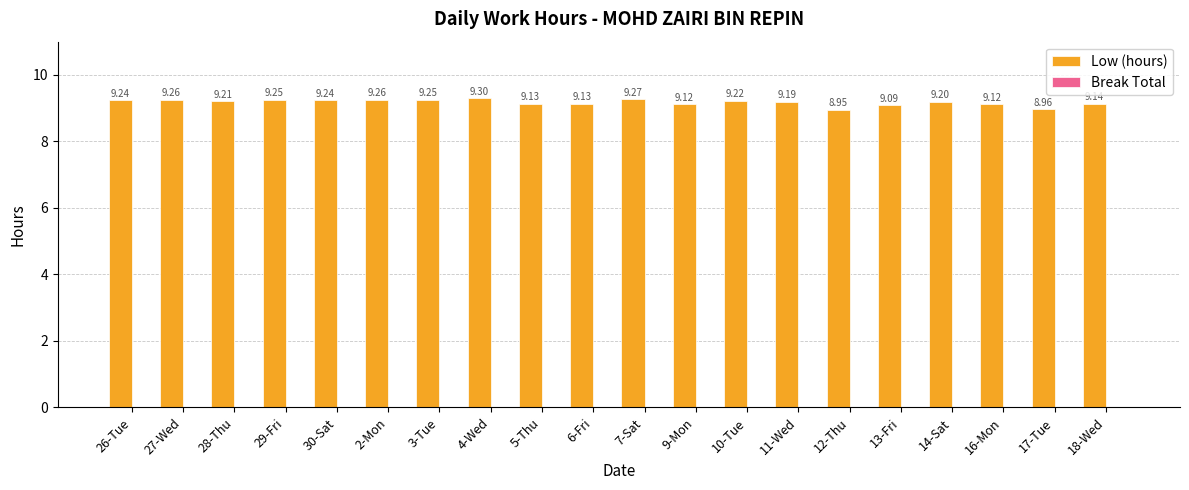

What position from the left is 6-Fri?

10